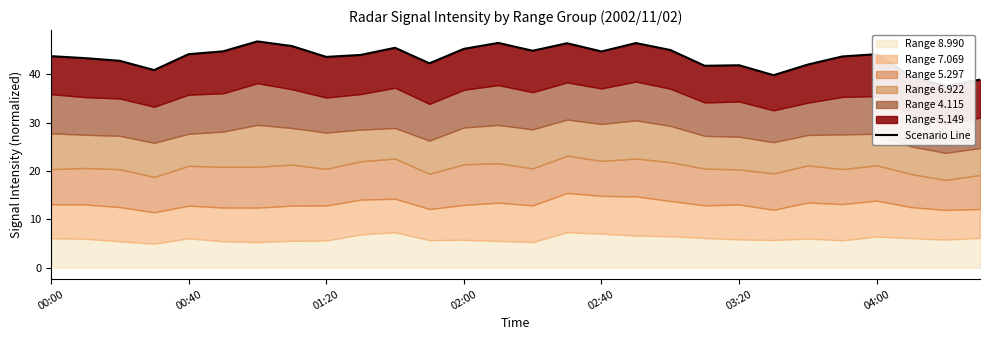

What value does the data have at 25?

39.6